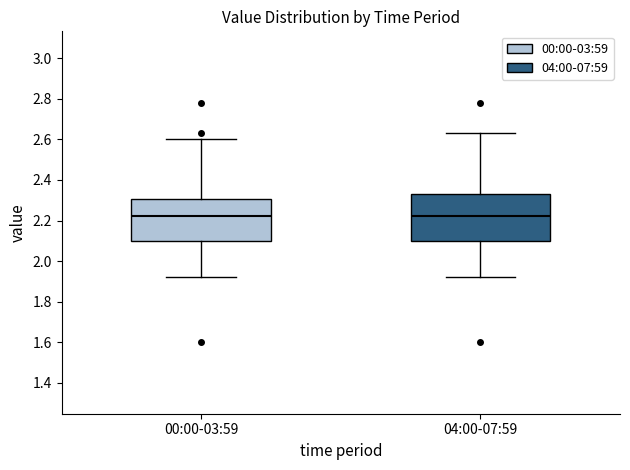

Where is the upper edge of the box for 00:00-03:59 on the y-axis? The values are not printed on the chart, so give them approximately, as read against the axis.

2.30